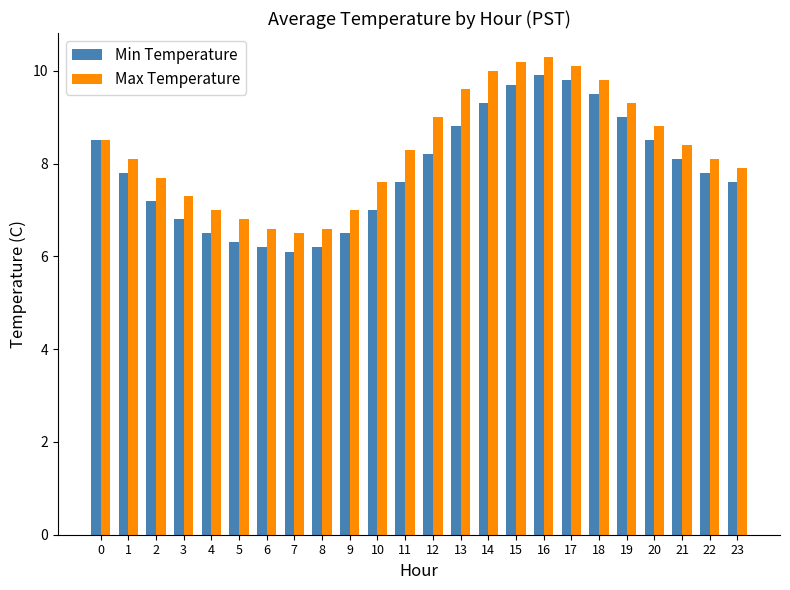

What is the value of the Min Temperature bar at the 4th from the left?

6.8